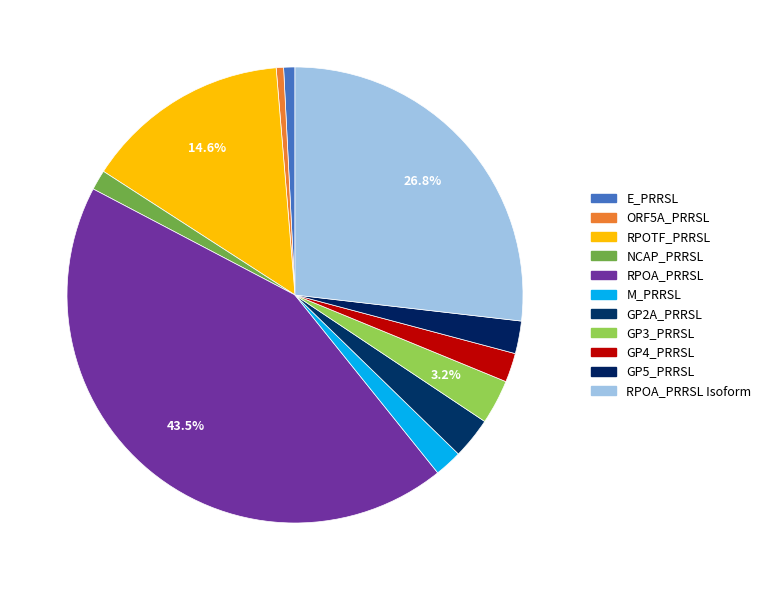

Which has a higher value, ORF5A_PRRSL or E_PRRSL?

E_PRRSL